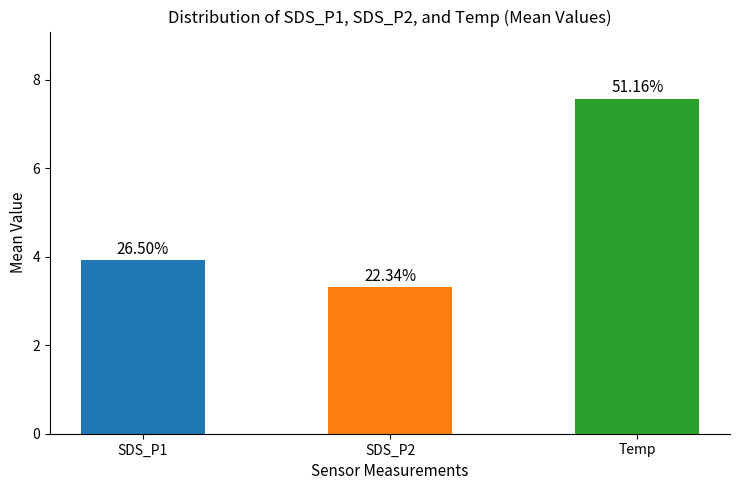

How many bars are there in total?

3